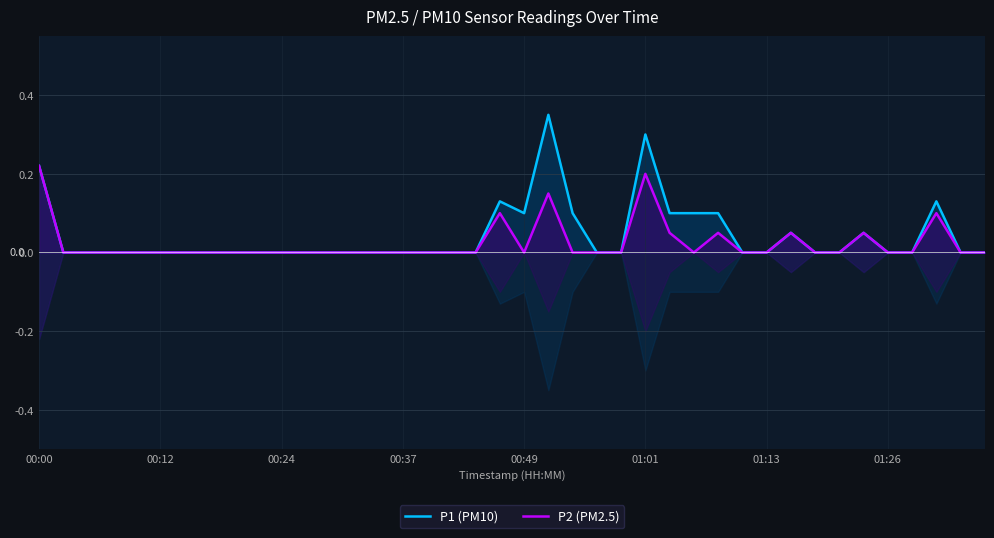

Which series has the largest range (max minus min)?

P1 (PM10)